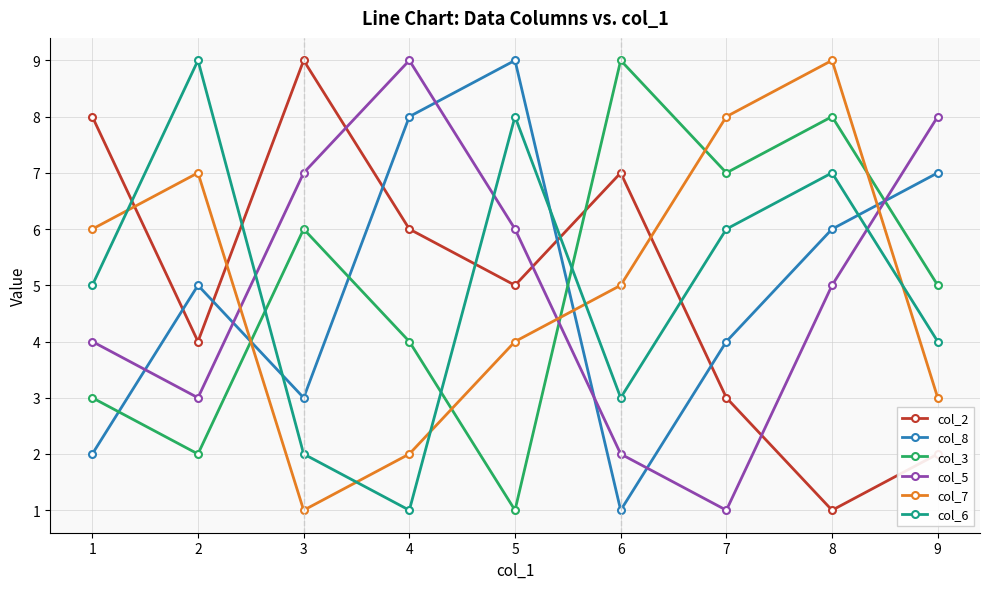

True or false: col_2 has more than 2 points higher than both neighbors.

False